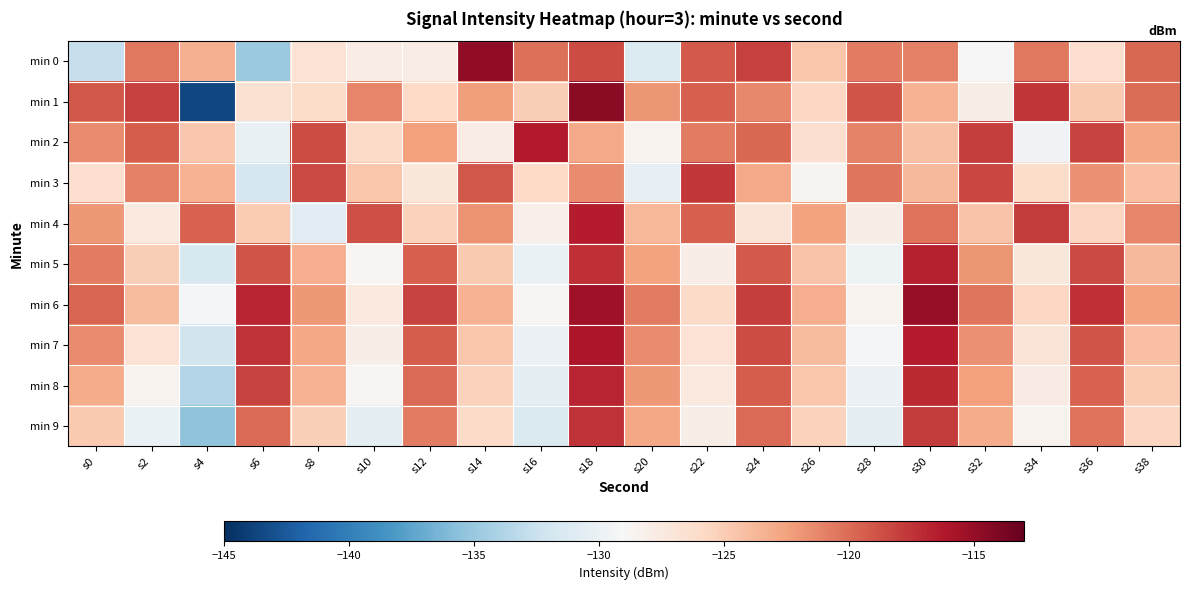

How many series are shown in this chart?

10